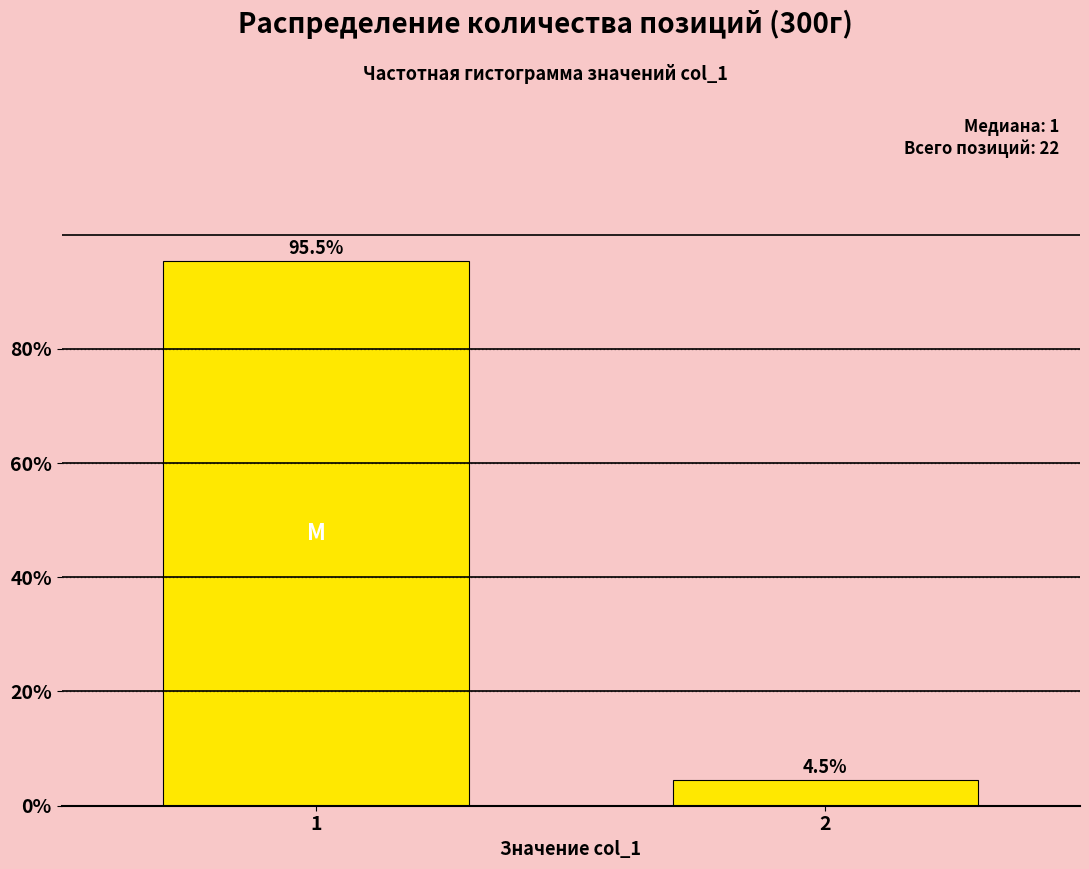

Reading right to left, transcribe all the data shown in this chart.

2=4.5	1=95.5